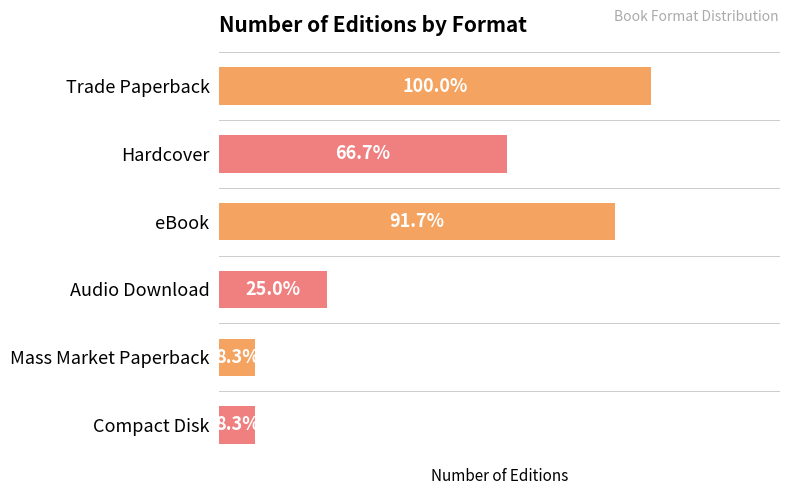

Rank the categories by value from lowest to highest.

Mass Market Paperback, Compact Disk, Audio Download, Hardcover, eBook, Trade Paperback